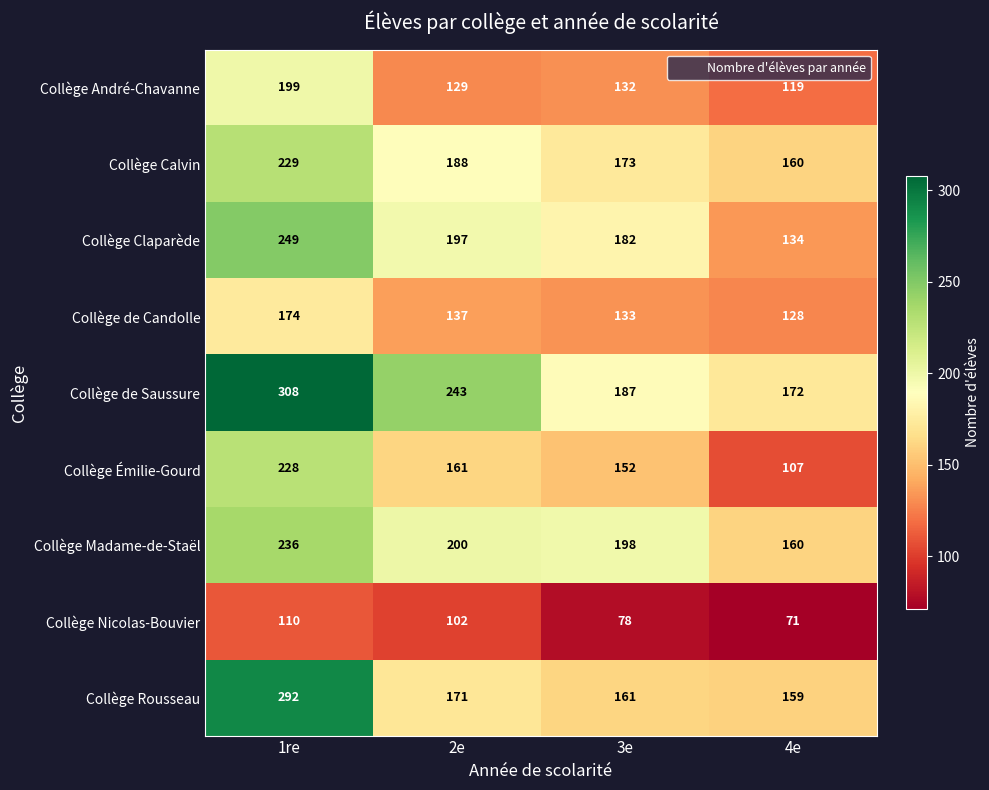

What is the approximate value of Collège Calvin at 2e, to the nearest 10?

190